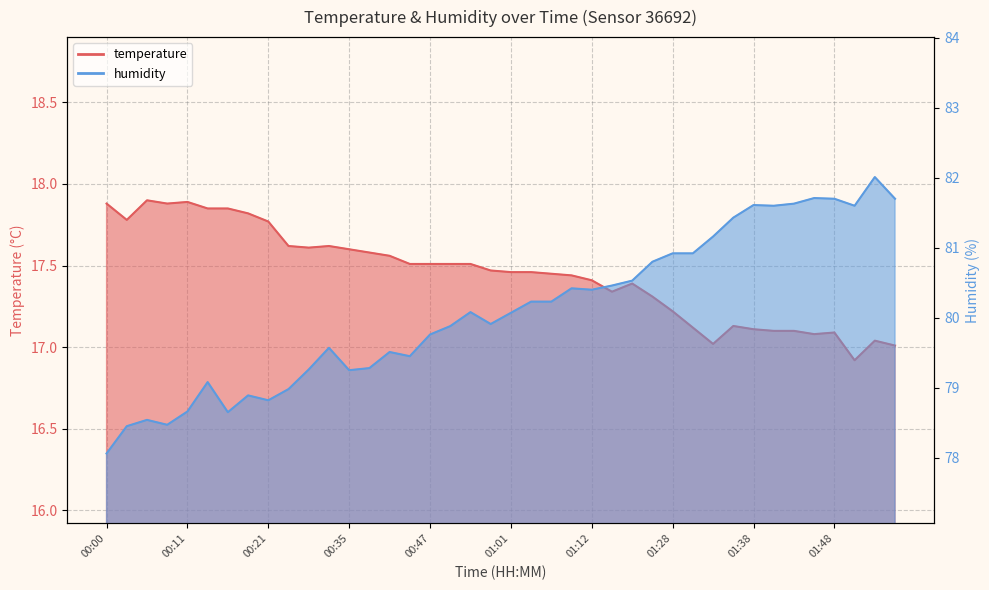

The humidity series shows 80.2 at 01:03. True or false?

True